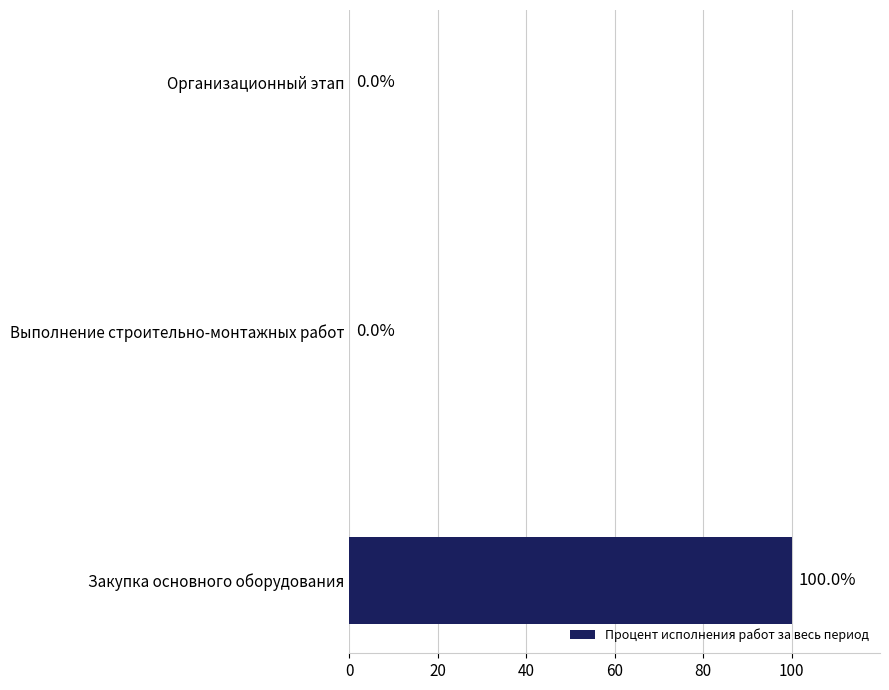

The value at Организационный этап is 0. True or false?

True